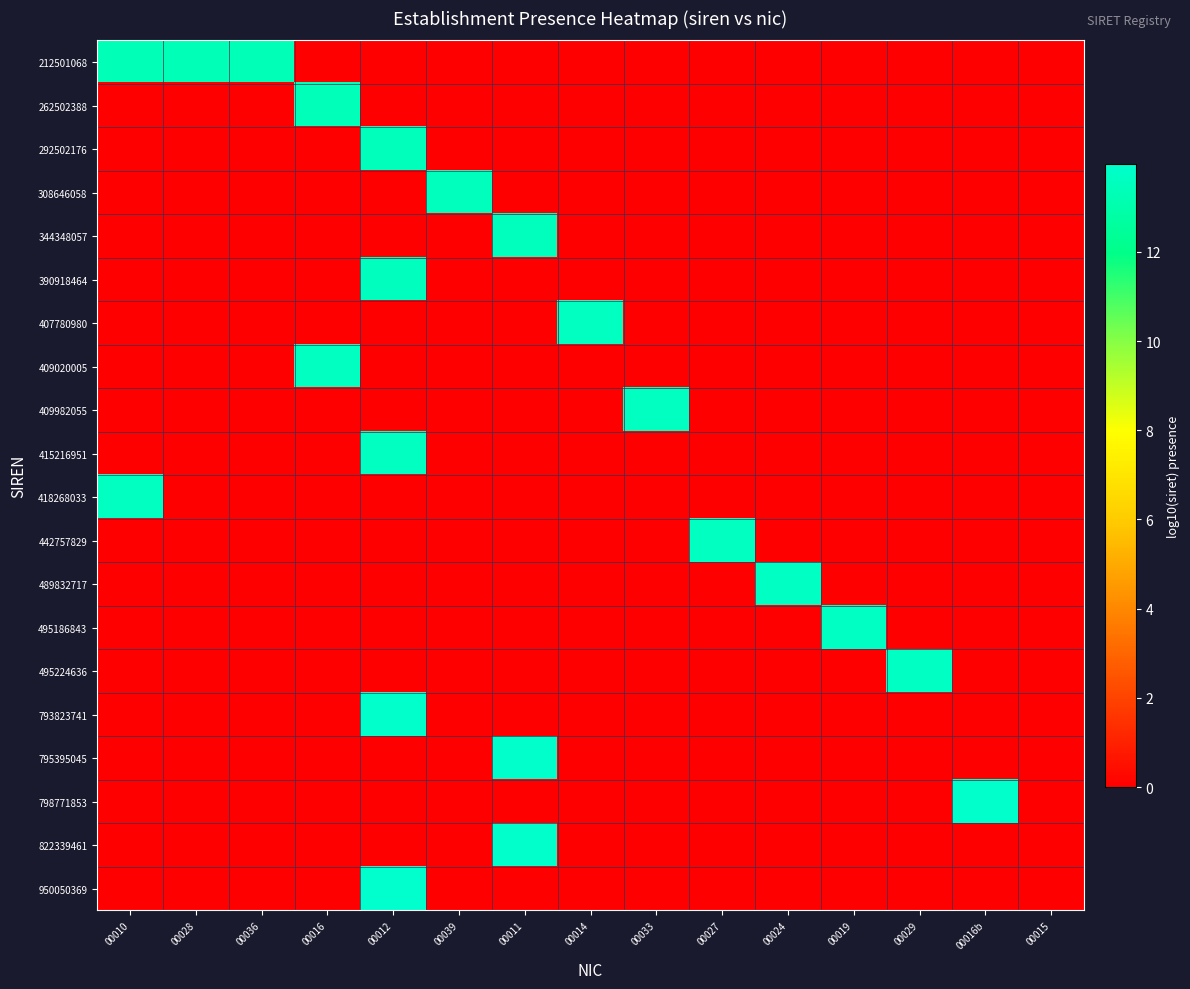

Reading left to right, list all the values displayed in this chart.

212501068: 00010=13.3	00028=13.3	00036=13.3	00016=0.0	00012=0.0	00039=0.0	00011=0.0	00014=0.0	00033=0.0	00027=0.0	00024=0.0	00019=0.0	00029=0.0	00016b=0.0	00015=0.0
262502388: 00010=0.0	00028=0.0	00036=0.0	00016=13.4	00012=0.0	00039=0.0	00011=0.0	00014=0.0	00033=0.0	00027=0.0	00024=0.0	00019=0.0	00029=0.0	00016b=0.0	00015=0.0
292502176: 00010=0.0	00028=0.0	00036=0.0	00016=0.0	00012=13.5	00039=0.0	00011=0.0	00014=0.0	00033=0.0	00027=0.0	00024=0.0	00019=0.0	00029=0.0	00016b=0.0	00015=0.0
308646058: 00010=0.0	00028=0.0	00036=0.0	00016=0.0	00012=0.0	00039=13.5	00011=0.0	00014=0.0	00033=0.0	00027=0.0	00024=0.0	00019=0.0	00029=0.0	00016b=0.0	00015=0.0
344348057: 00010=0.0	00028=0.0	00036=0.0	00016=0.0	00012=0.0	00039=0.0	00011=13.5	00014=0.0	00033=0.0	00027=0.0	00024=0.0	00019=0.0	00029=0.0	00016b=0.0	00015=0.0
390918464: 00010=0.0	00028=0.0	00036=0.0	00016=0.0	00012=13.6	00039=0.0	00011=0.0	00014=0.0	00033=0.0	00027=0.0	00024=0.0	00019=0.0	00029=0.0	00016b=0.0	00015=0.0
407780980: 00010=0.0	00028=0.0	00036=0.0	00016=0.0	00012=0.0	00039=0.0	00011=0.0	00014=13.6	00033=0.0	00027=0.0	00024=0.0	00019=0.0	00029=0.0	00016b=0.0	00015=0.0
409020005: 00010=0.0	00028=0.0	00036=0.0	00016=13.6	00012=0.0	00039=0.0	00011=0.0	00014=0.0	00033=0.0	00027=0.0	00024=0.0	00019=0.0	00029=0.0	00016b=0.0	00015=0.0
409982055: 00010=0.0	00028=0.0	00036=0.0	00016=0.0	00012=0.0	00039=0.0	00011=0.0	00014=0.0	00033=13.6	00027=0.0	00024=0.0	00019=0.0	00029=0.0	00016b=0.0	00015=0.0
415216951: 00010=0.0	00028=0.0	00036=0.0	00016=0.0	00012=13.6	00039=0.0	00011=0.0	00014=0.0	00033=0.0	00027=0.0	00024=0.0	00019=0.0	00029=0.0	00016b=0.0	00015=0.0
418268033: 00010=13.6	00028=0.0	00036=0.0	00016=0.0	00012=0.0	00039=0.0	00011=0.0	00014=0.0	00033=0.0	00027=0.0	00024=0.0	00019=0.0	00029=0.0	00016b=0.0	00015=0.0
442757829: 00010=0.0	00028=0.0	00036=0.0	00016=0.0	00012=0.0	00039=0.0	00011=0.0	00014=0.0	00033=0.0	00027=13.6	00024=0.0	00019=0.0	00029=0.0	00016b=0.0	00015=0.0
489832717: 00010=0.0	00028=0.0	00036=0.0	00016=0.0	00012=0.0	00039=0.0	00011=0.0	00014=0.0	00033=0.0	00027=0.0	00024=13.7	00019=0.0	00029=0.0	00016b=0.0	00015=0.0
495186843: 00010=0.0	00028=0.0	00036=0.0	00016=0.0	00012=0.0	00039=0.0	00011=0.0	00014=0.0	00033=0.0	00027=0.0	00024=0.0	00019=13.7	00029=0.0	00016b=0.0	00015=0.0
495224636: 00010=0.0	00028=0.0	00036=0.0	00016=0.0	00012=0.0	00039=0.0	00011=0.0	00014=0.0	00033=0.0	00027=0.0	00024=0.0	00019=0.0	00029=13.7	00016b=0.0	00015=0.0
793823741: 00010=0.0	00028=0.0	00036=0.0	00016=0.0	00012=13.9	00039=0.0	00011=0.0	00014=0.0	00033=0.0	00027=0.0	00024=0.0	00019=0.0	00029=0.0	00016b=0.0	00015=0.0
795395045: 00010=0.0	00028=0.0	00036=0.0	00016=0.0	00012=0.0	00039=0.0	00011=13.9	00014=0.0	00033=0.0	00027=0.0	00024=0.0	00019=0.0	00029=0.0	00016b=0.0	00015=0.0
798771853: 00010=0.0	00028=0.0	00036=0.0	00016=0.0	00012=0.0	00039=0.0	00011=0.0	00014=0.0	00033=0.0	00027=0.0	00024=0.0	00019=0.0	00029=0.0	00016b=13.9	00015=0.0
822339461: 00010=0.0	00028=0.0	00036=0.0	00016=0.0	00012=0.0	00039=0.0	00011=13.9	00014=0.0	00033=0.0	00027=0.0	00024=0.0	00019=0.0	00029=0.0	00016b=0.0	00015=0.0
950050369: 00010=0.0	00028=0.0	00036=0.0	00016=0.0	00012=14.0	00039=0.0	00011=0.0	00014=0.0	00033=0.0	00027=0.0	00024=0.0	00019=0.0	00029=0.0	00016b=0.0	00015=0.0